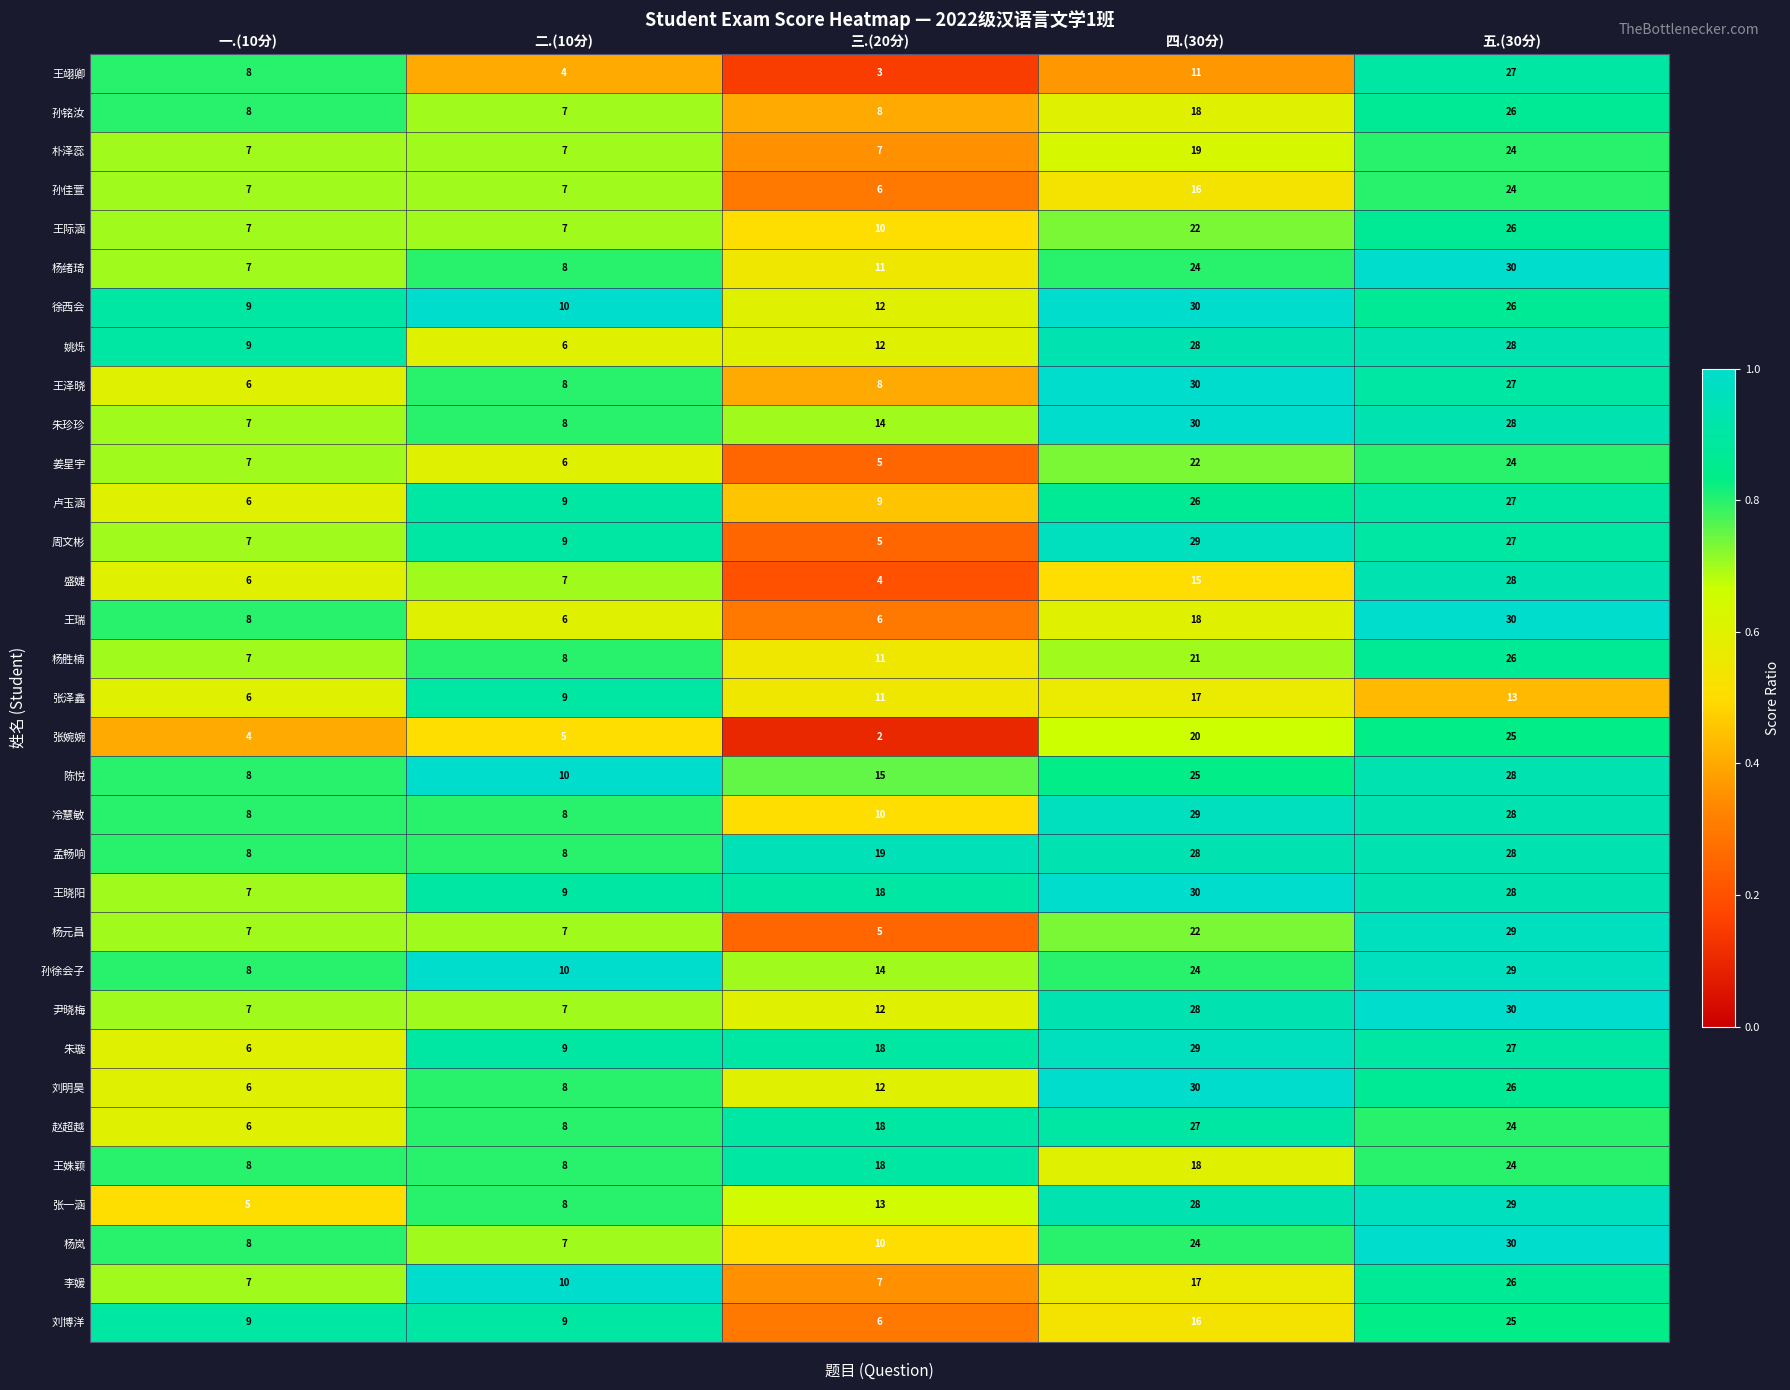

What is the sum of the 孙铭汝 values at 一.(10分) and 三.(20分)?

16